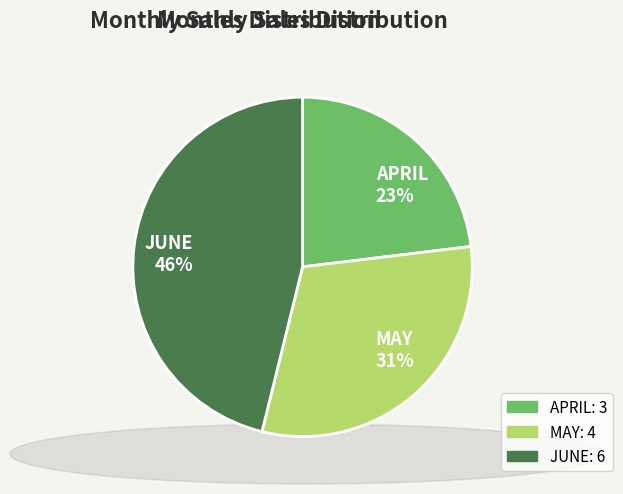

Is there a majority slice in this chart?

No